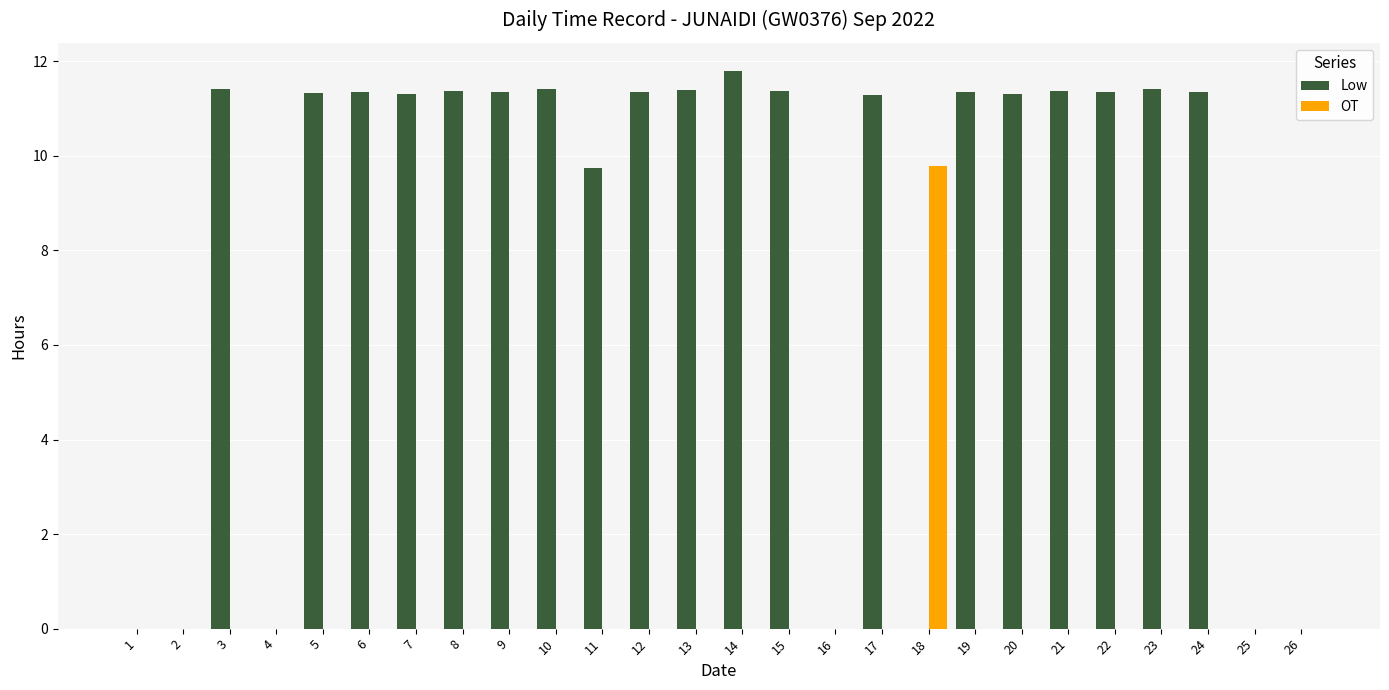

Which series has the largest total across all categories?

Low